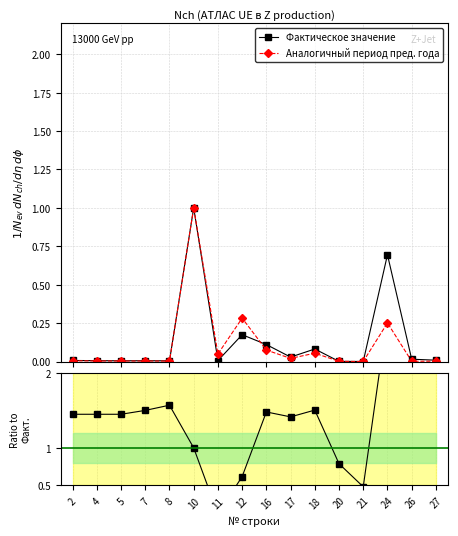

Which series has the largest range (max minus min)?

Ratio